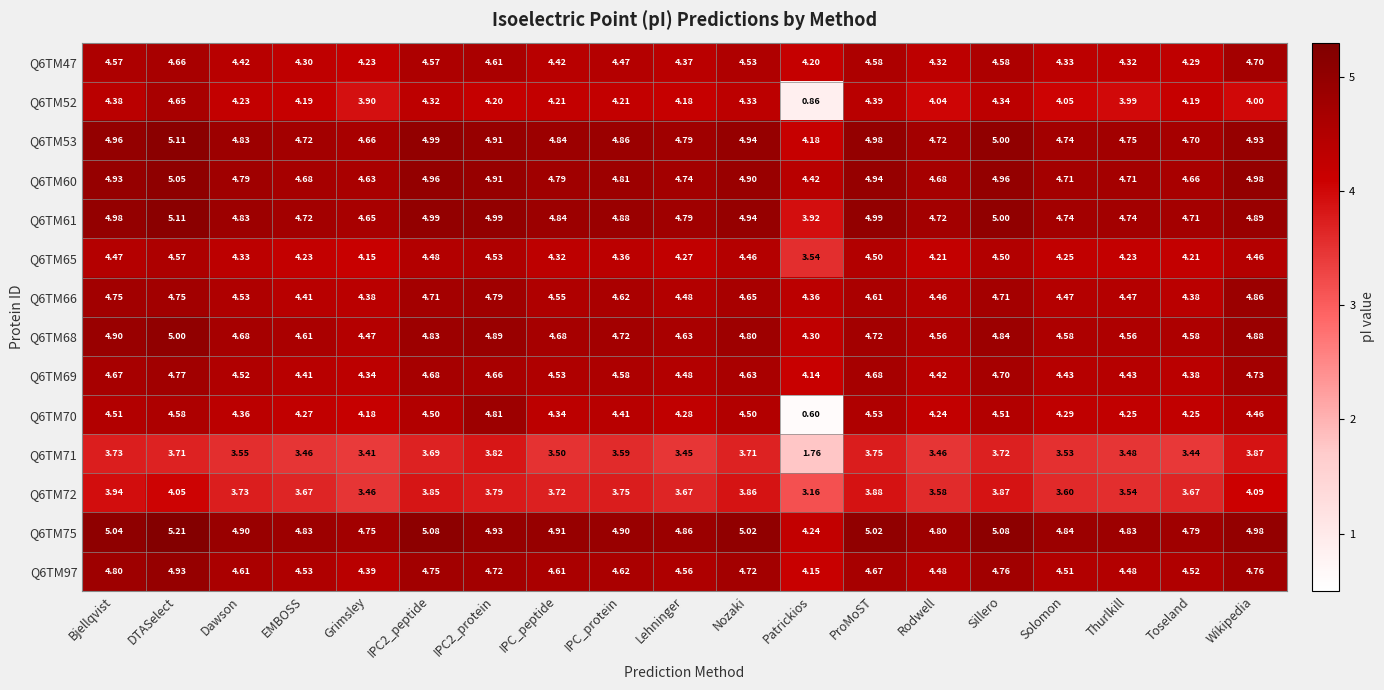

Is the value of Q6TM61 at Grimsley greater than the value of Q6TM97 at EMBOSS?

Yes